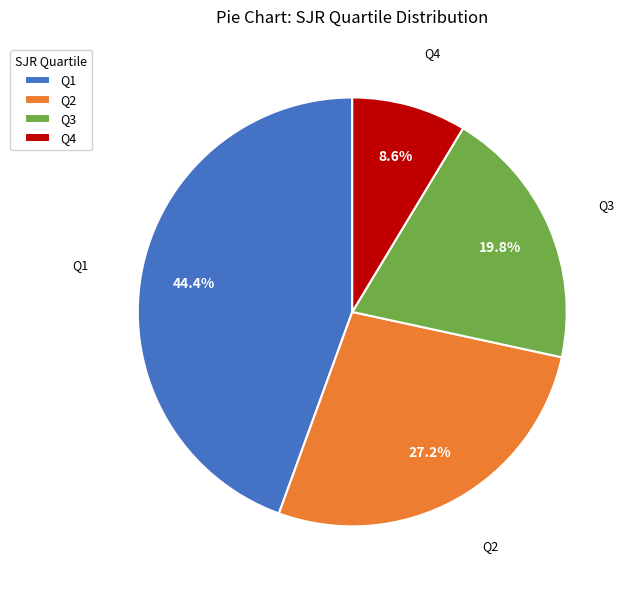

To the nearest percent, what is the difference between the Q2 and Q3 slice percentages?

7%